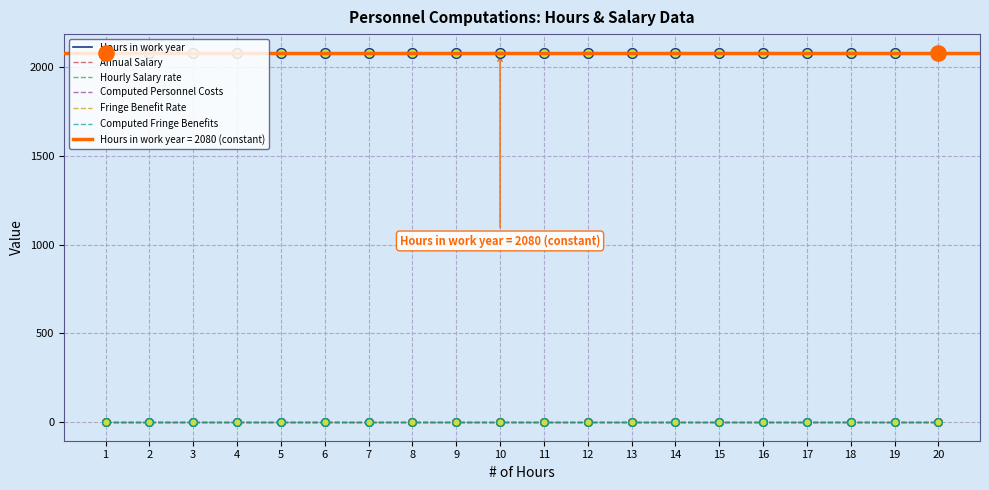

Which series has the largest total across all categories?

Hours in work year